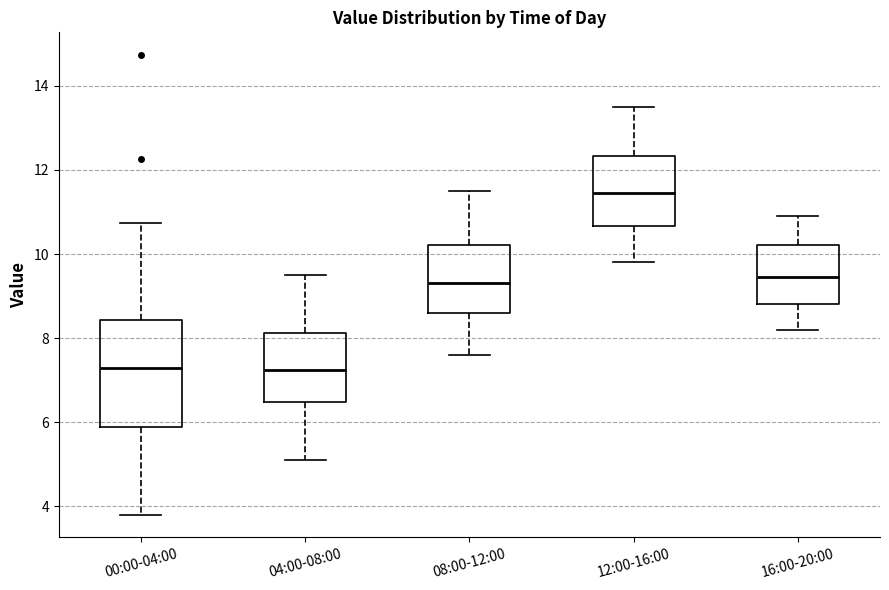

Comparing the boxes themselves (not the whiskers), which one is the tallest?

00:00-04:00